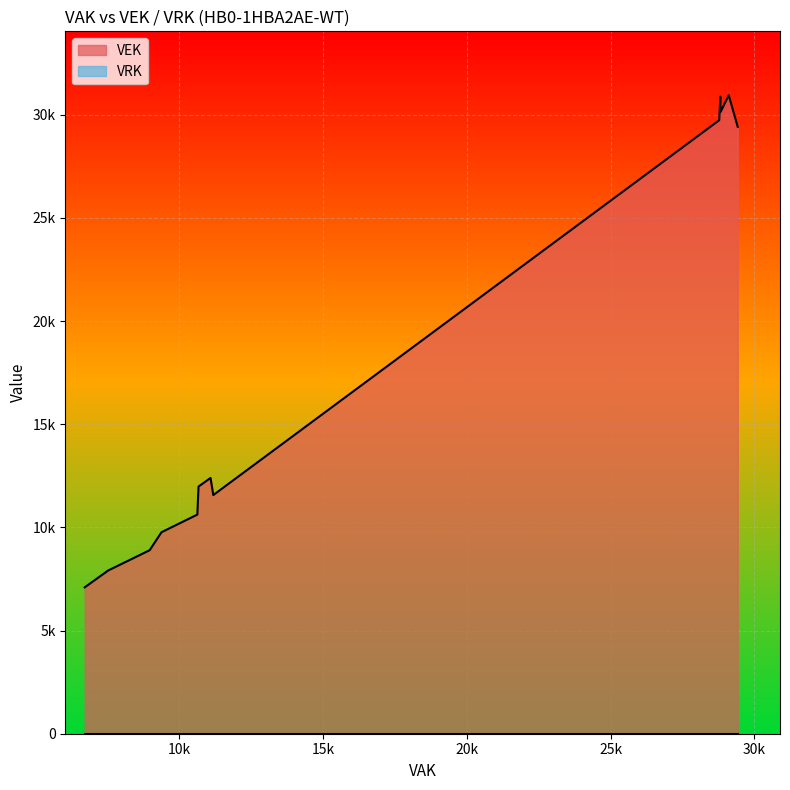

How many data points are above 12398?

11